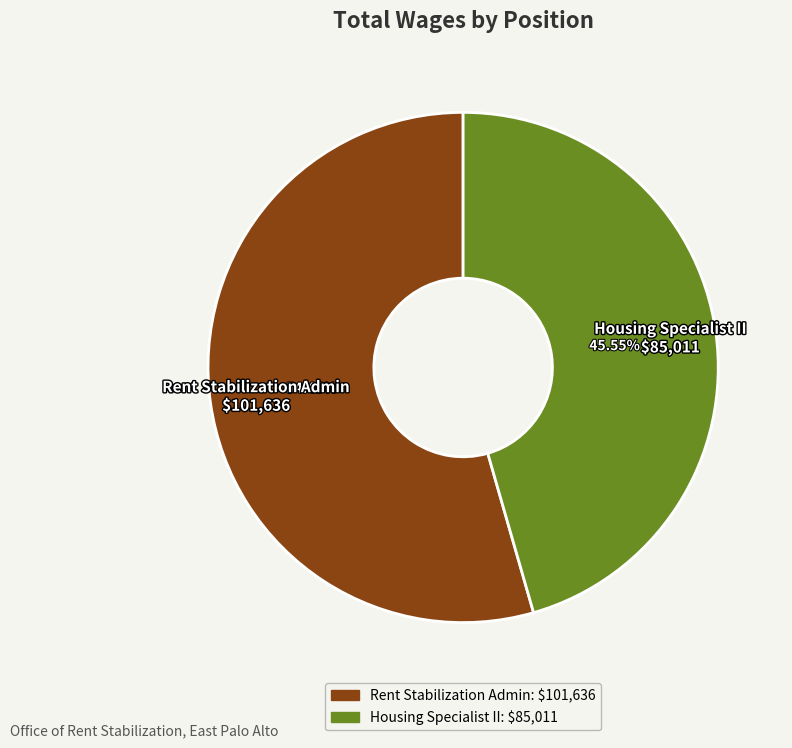

Which slice is the largest?

Rent Stabilization Admin